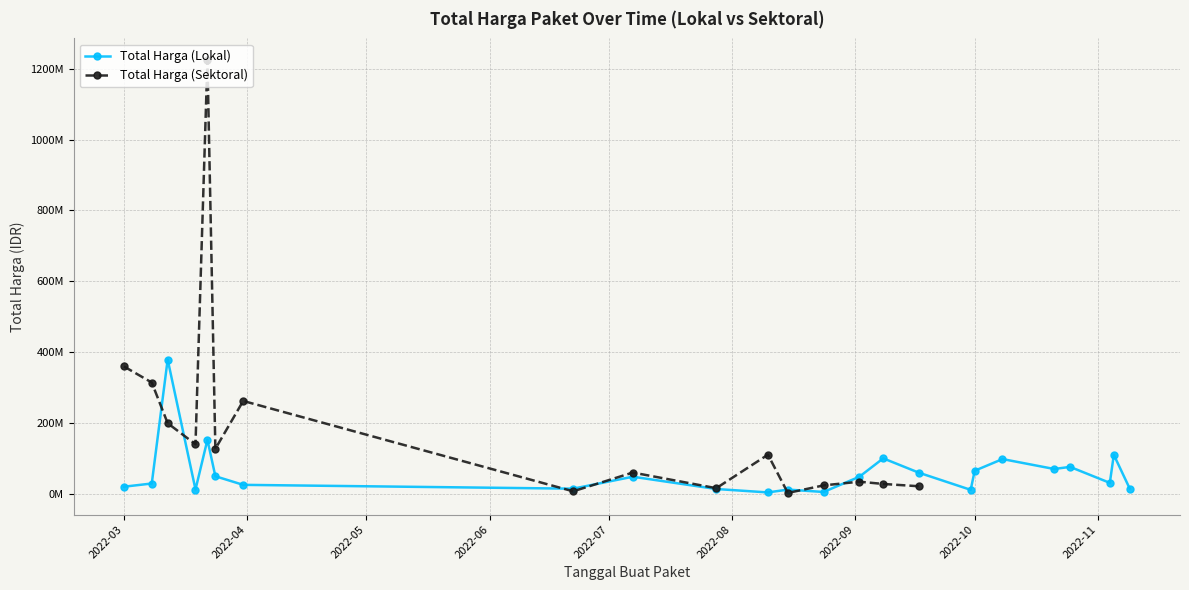

How many values are below 48140000?

12